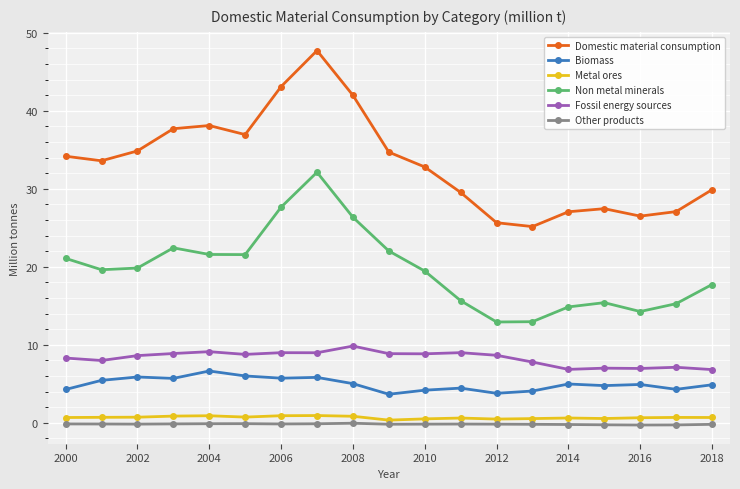

Which series has the widest spread of values?

Domestic material consumption